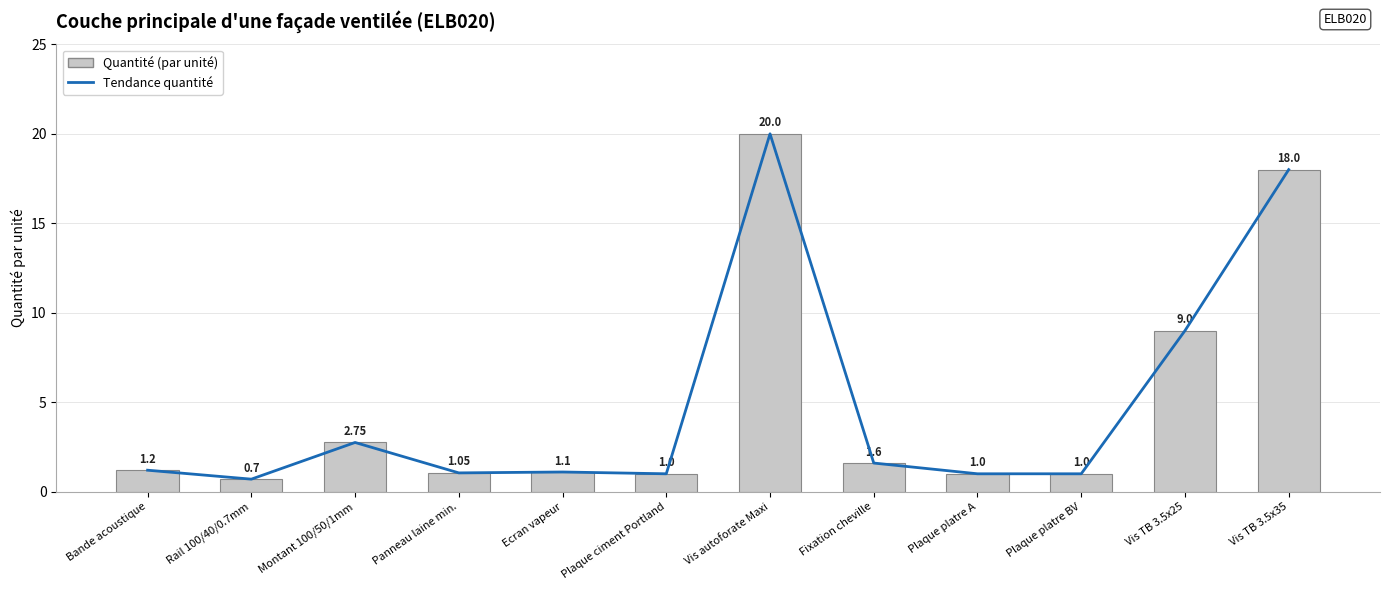

What is the label of the 1st bar from the right?

Vis TB 3.5x35